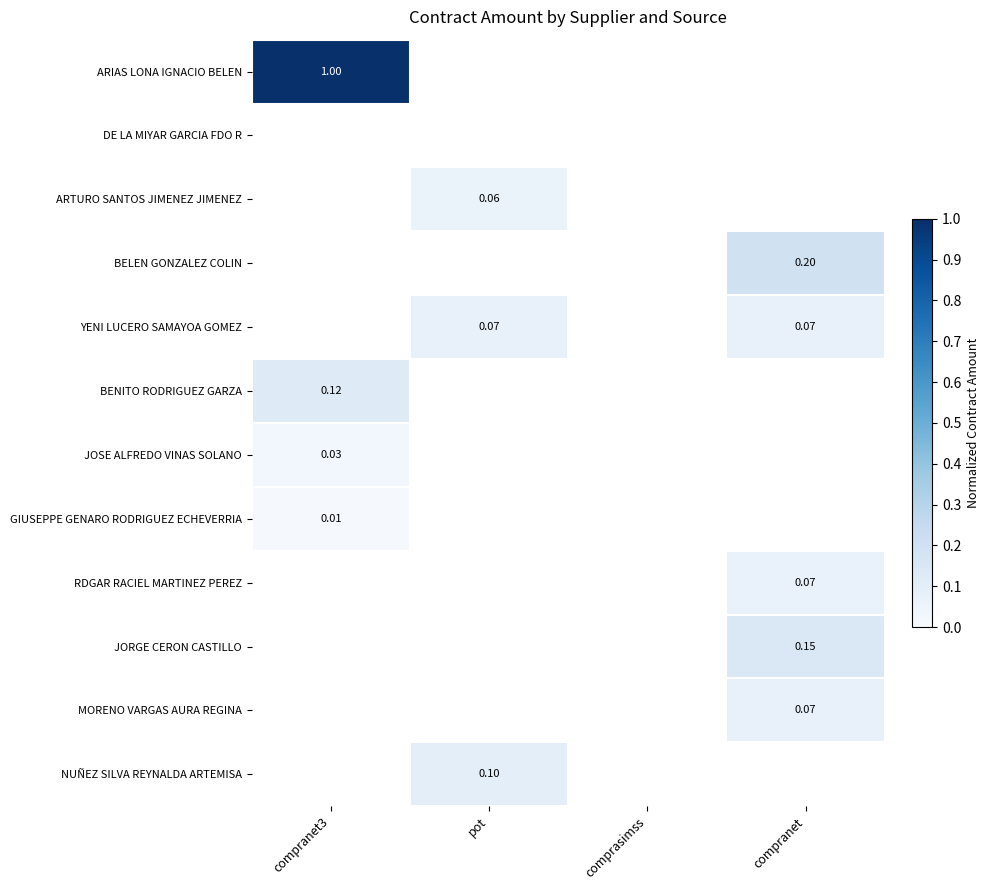

Rank the series by their maximum value, from lowest to highest.

DE LA MIYAR GARCIA FDO R, GIUSEPPE GENARO RODRIGUEZ ECHEVERRIA, JOSE ALFREDO VINAS SOLANO, ARTURO SANTOS JIMENEZ JIMENEZ, RDGAR RACIEL MARTINEZ PEREZ, MORENO VARGAS AURA REGINA, YENI LUCERO SAMAYOA GOMEZ, NUÑEZ SILVA REYNALDA ARTEMISA, BENITO RODRIGUEZ GARZA, JORGE CERON CASTILLO, BELEN GONZALEZ COLIN, ARIAS LONA IGNACIO BELEN